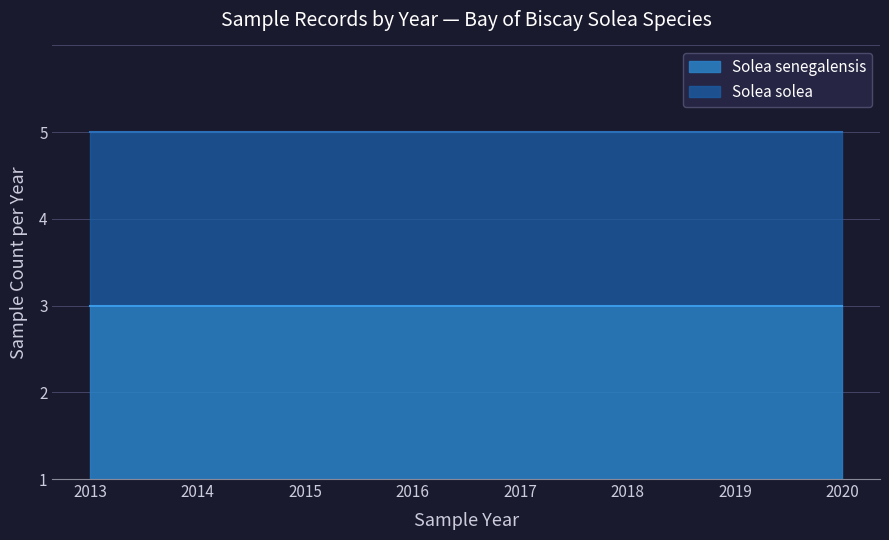

True or false: Solea senegalensis and Solea solea cross at least once.

False